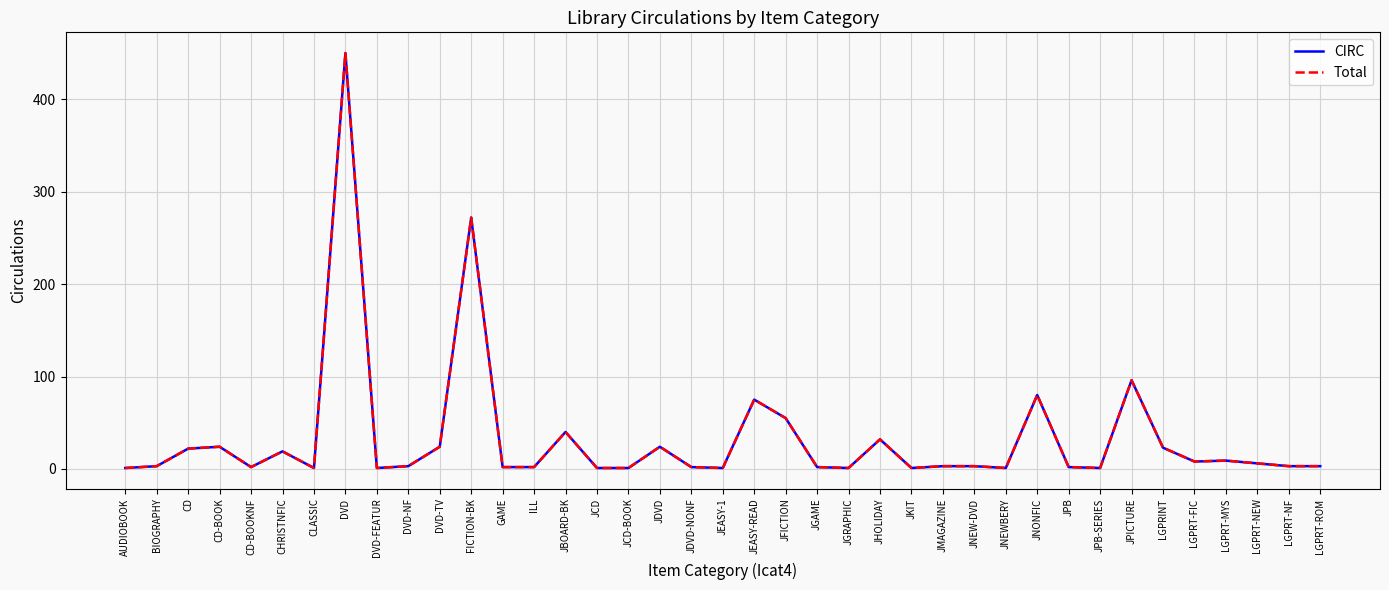

Rank the categories by Total value from highest to lowest.

DVD, FICTION-BK, JPICTURE, JNONFIC, JEASY-READ, JFICTION, JBOARD-BK, JHOLIDAY, CD-BOOK, DVD-TV, JDVD, LGPRINT, CD, CHRISTNFIC, LGPRT-MYS, LGPRT-FIC, LGPRT-NEW, BIOGRAPHY, DVD-NF, JMAGAZINE, JNEW-DVD, LGPRT-NF, LGPRT-ROM, CD-BOOKNF, GAME, ILL, JDVD-NONF, JGAME, JPB, AUDIOBOOK, CLASSIC, DVD-FEATUR, JCD, JCD-BOOK, JEASY-1, JGRAPHIC, JKIT, JNEWBERY, JPB-SERIES